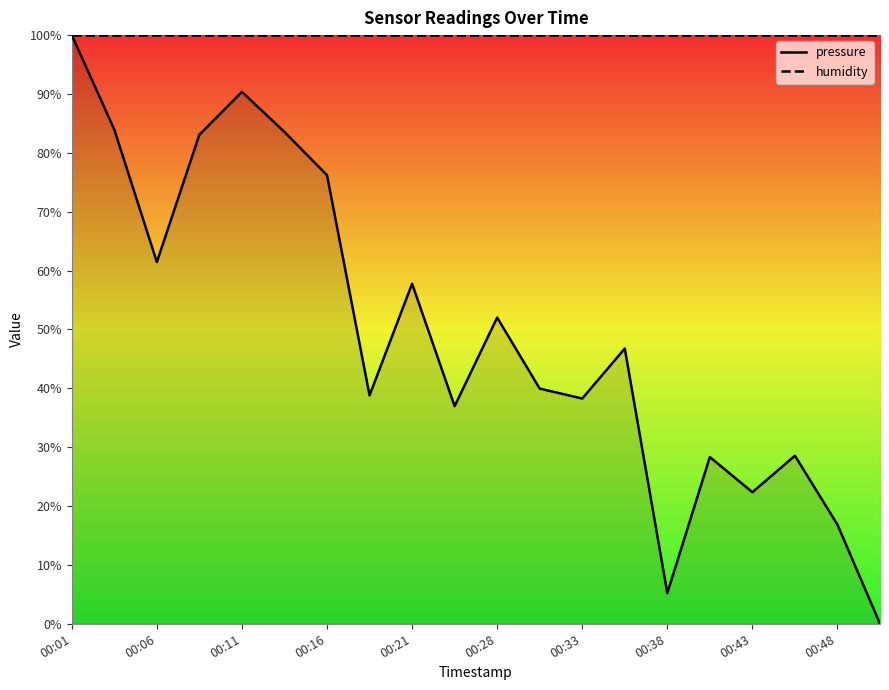

What is the sum of the pressure values at 00:16 and 00:43?

98.6